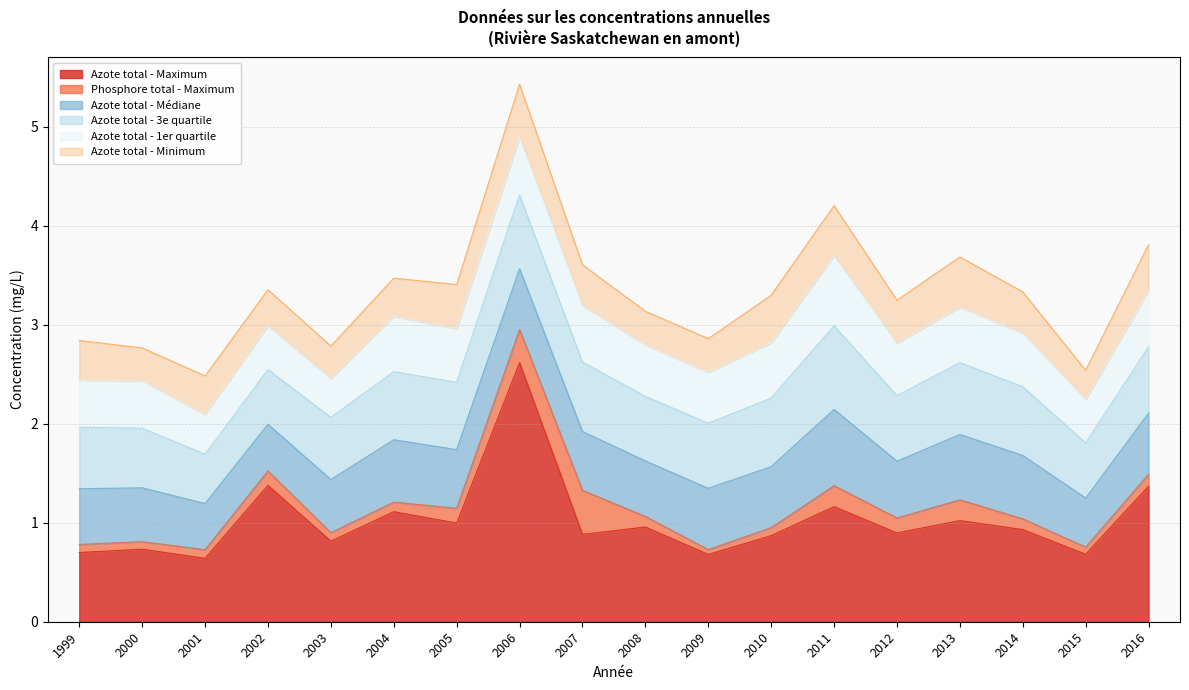

What is the spread (max minus min) of values at 1999?

0.6